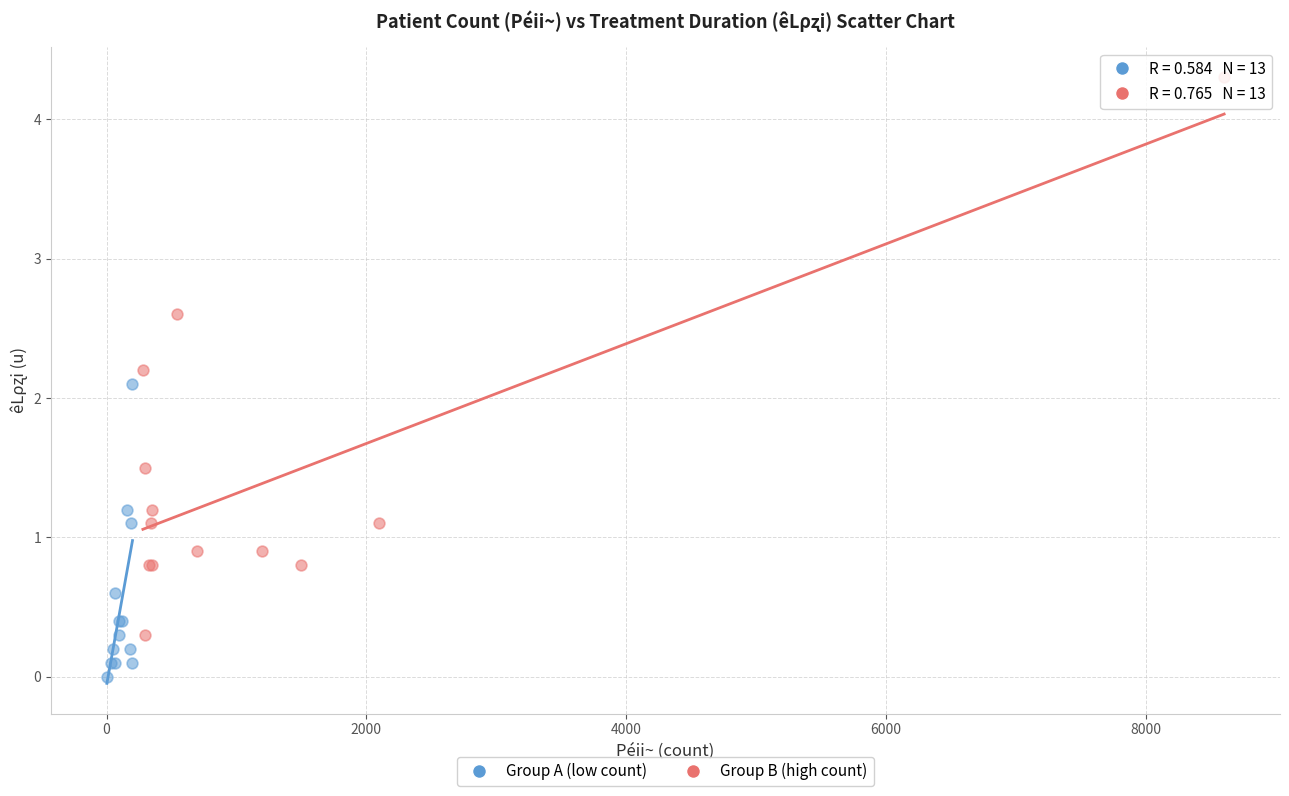

Which series has the largest Y range (max minus min)?

Group B (high count)